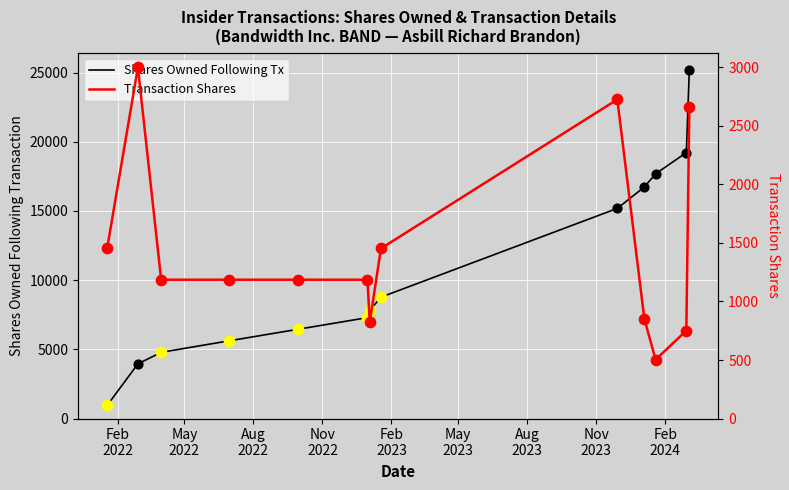

What are all the series names shown in the legend?

Shares Owned Following Tx, Transaction Shares